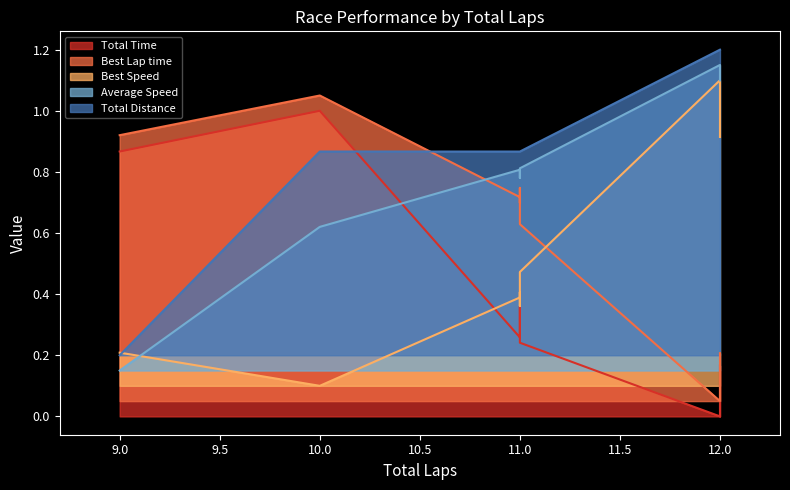

True or false: Total Distance and Average Speed cross at least once.

False